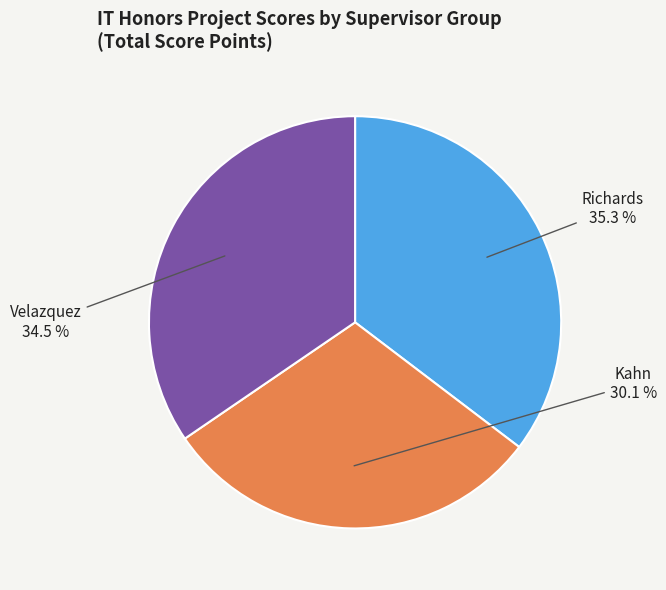

Do Richards and Velazquez together represent more than half of the pie?

Yes